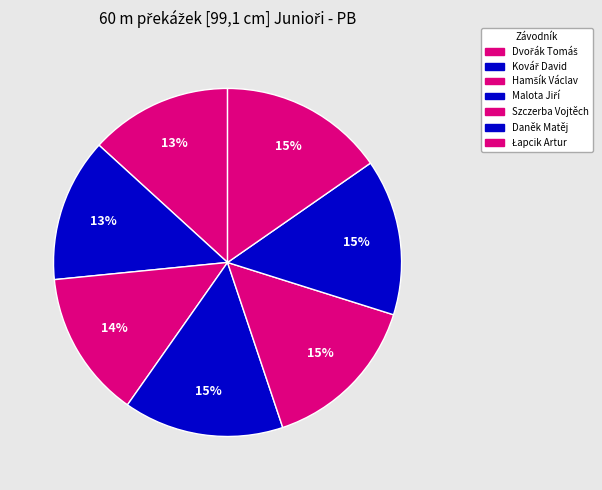

True or false: Dvořák Tomáš accounts for 20% of the total.

False